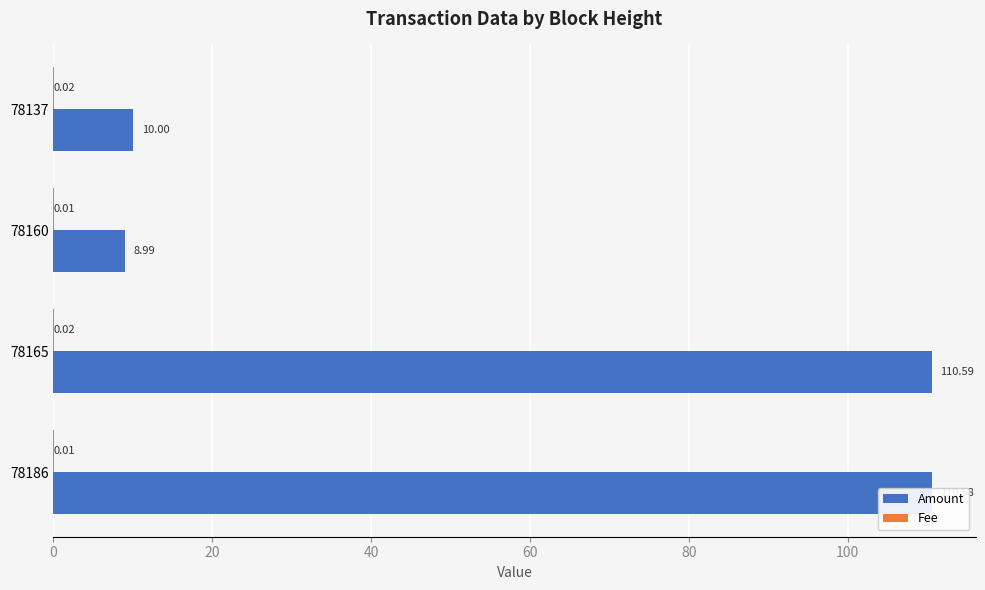

At which category is the sum across all series the highest?

78165